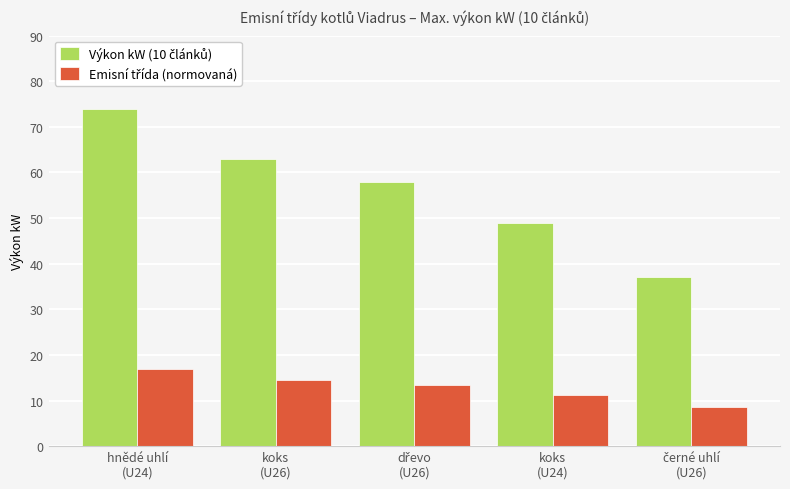

What is the minimum value shown in the chart?

8.5